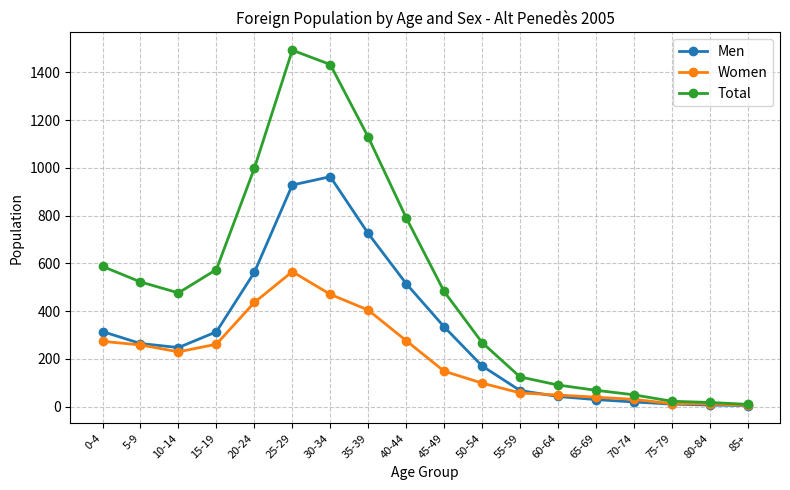

Rank the series by their average value, from lowest to highest.

Women, Men, Total